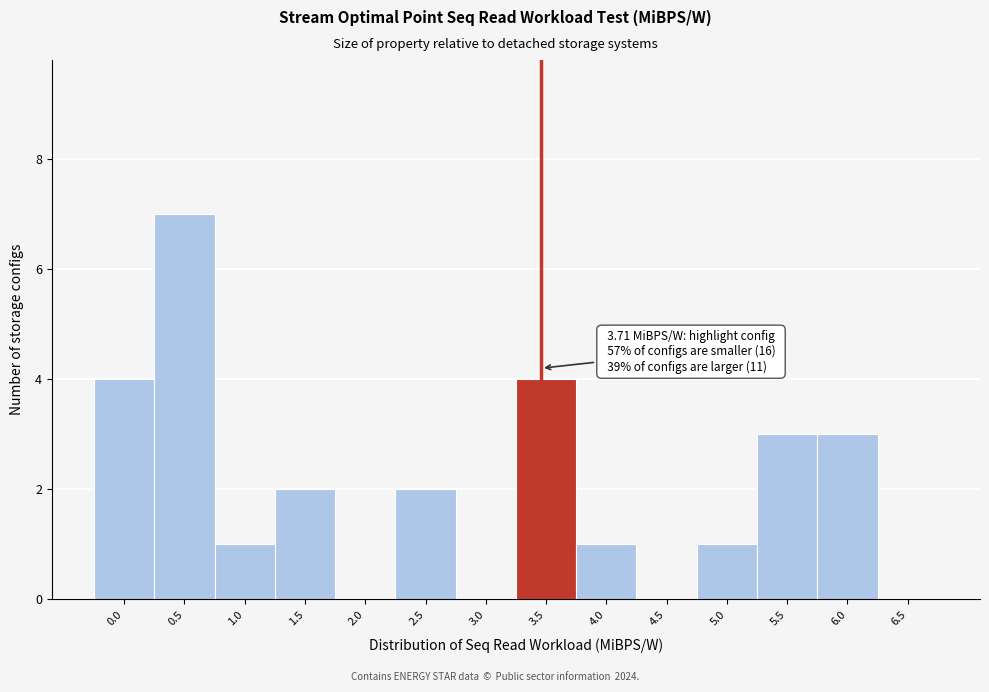

Reading left to right, extract all data points from this chart.

0.0=4	0.5=7	1.0=1	1.5=2	2.0=0	2.5=2	3.0=0	3.5=4	4.0=1	4.5=0	5.0=1	5.5=3	6.0=3	6.5=0